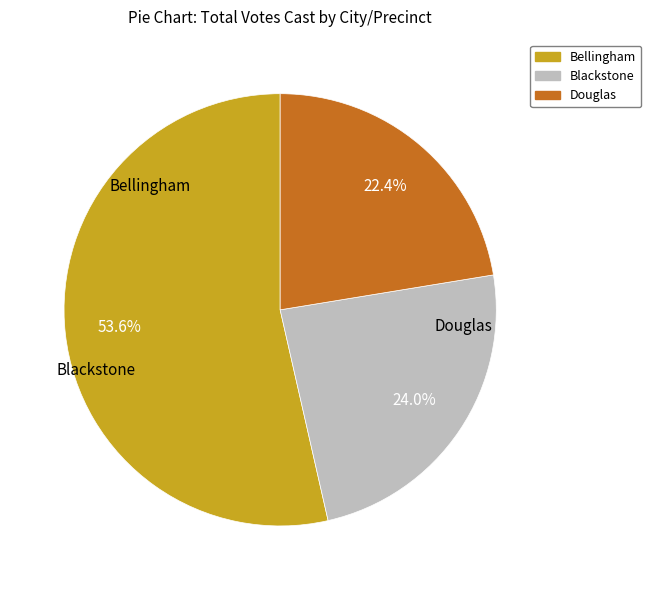

To the nearest percent, what is the average slice percentage?

33%